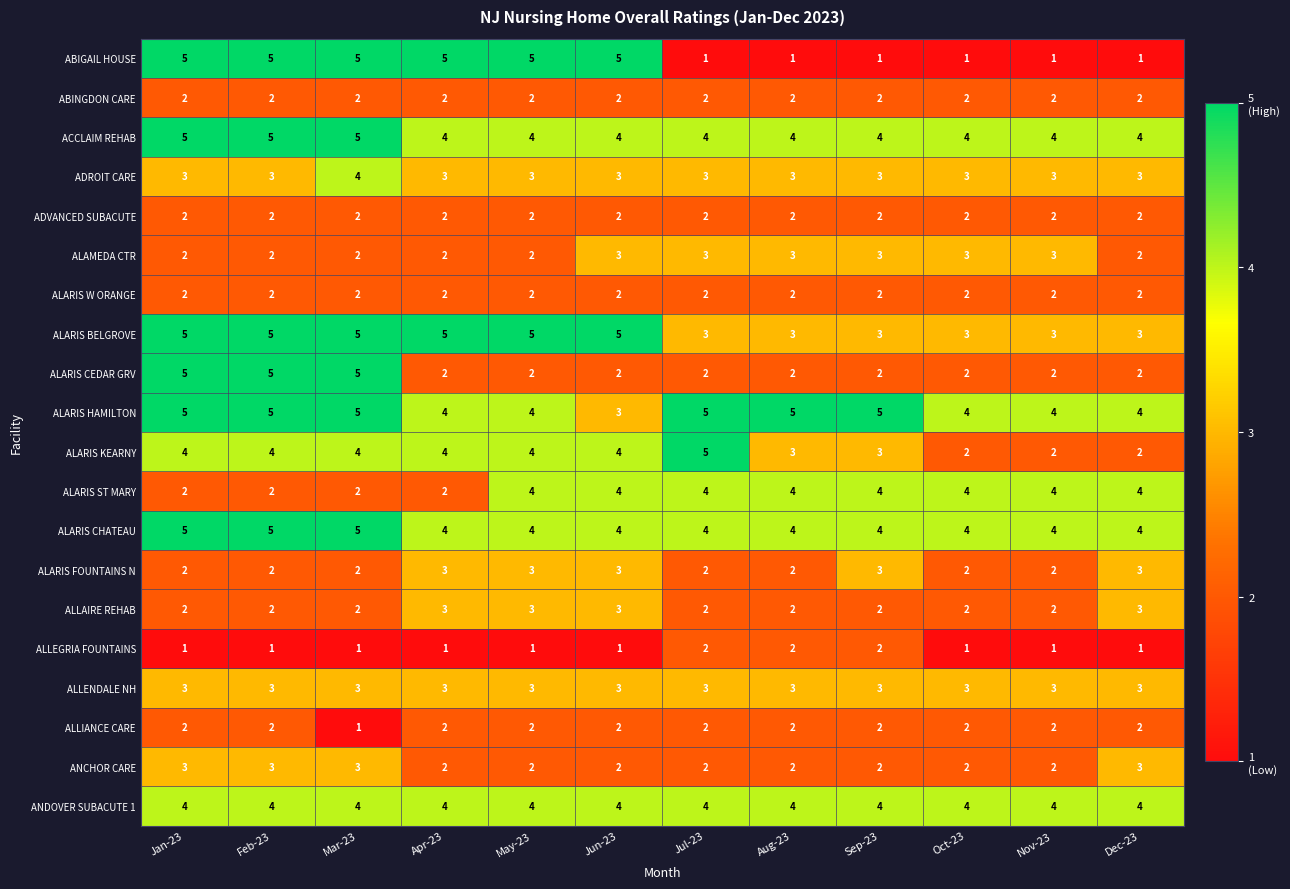

The ALAMEDA CTR series shows 4 at Feb-23. True or false?

False